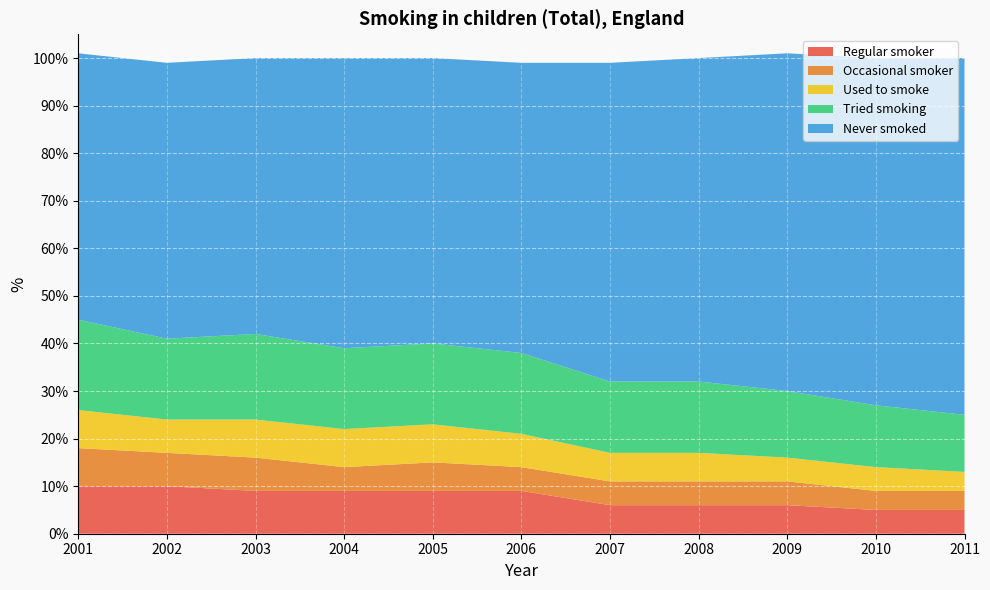

Reading left to right, transcribe all the data shown in this chart.

Regular smoker: 10	10	9	9	9	9	6	6	6	5	5
Occasional smoker: 8	7	7	5	6	5	5	5	5	4	4
Used to smoke: 8	7	8	8	8	7	6	6	5	5	4
Tried smoking: 19	17	18	17	17	17	15	15	14	13	12
Never smoked: 56	58	58	61	60	61	67	68	71	73	75